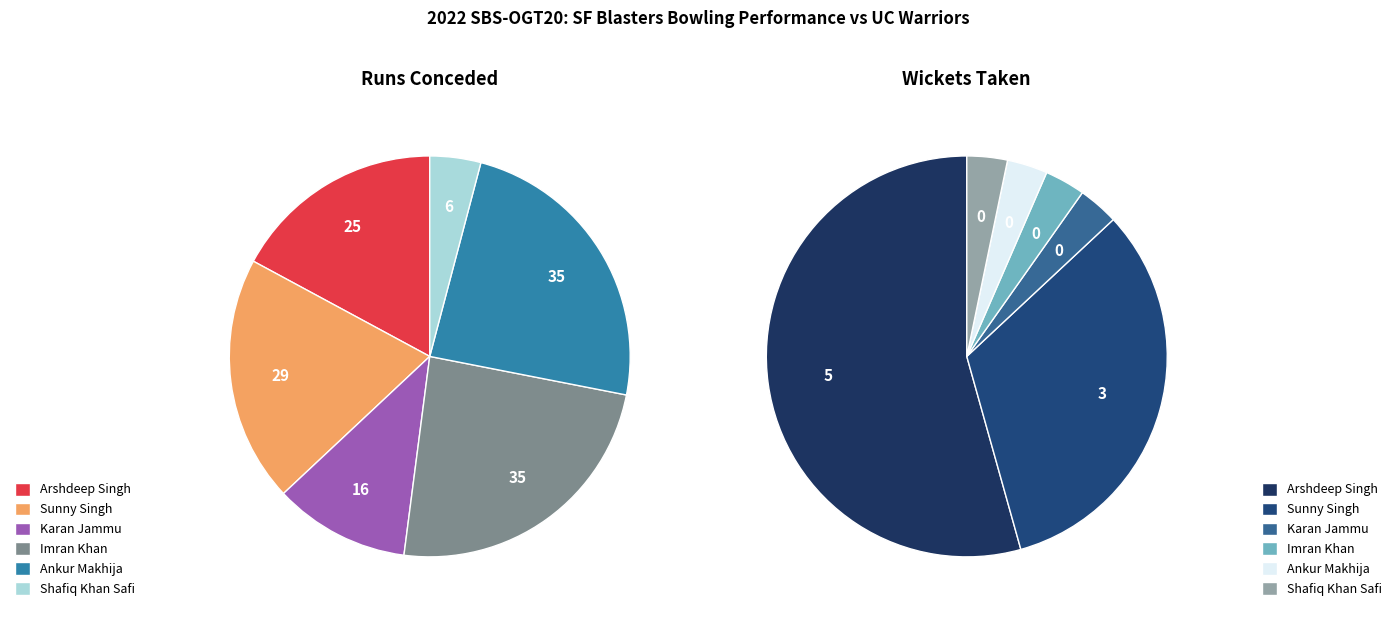

True or false: Karan Jammu accounts for 21% of the total.

False